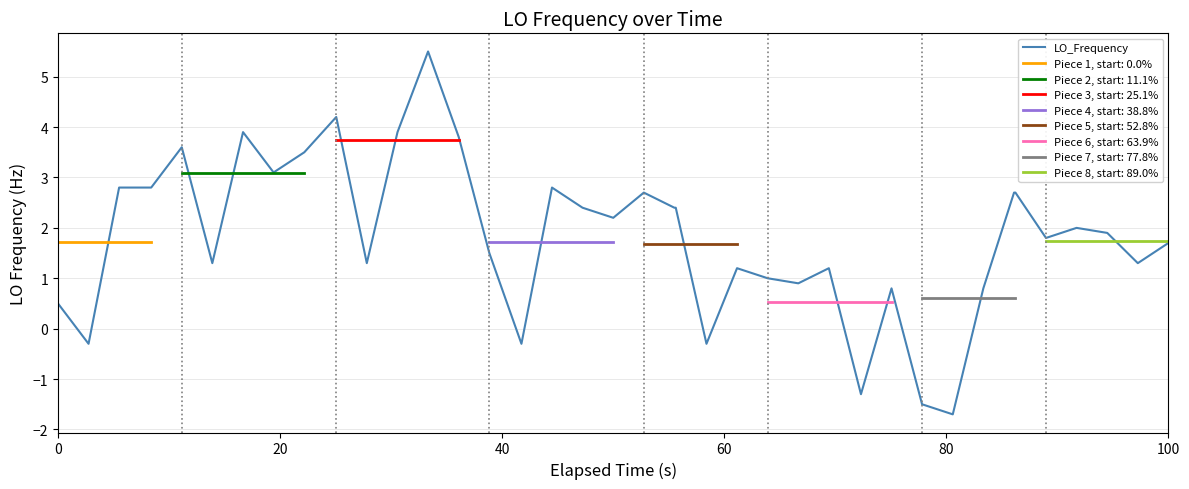

How many values exceed 2?

19